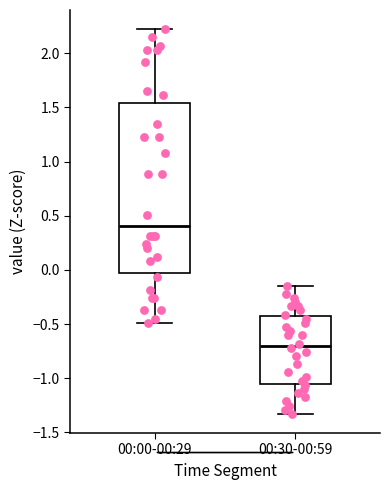

Reading left to right, transcribe this box plot: for each box, give where its median line is, the range the box spans, and where its two whiskers end, as read against the y-axis. The values are not printed on the chart, so give them approximately, as read against the axis.

00:00-00:29: median 0.40, box -0.05 to 1.55, whiskers -0.50 to 2.20
00:30-00:59: median -0.70, box -1.05 to -0.40, whiskers -1.35 to -0.15